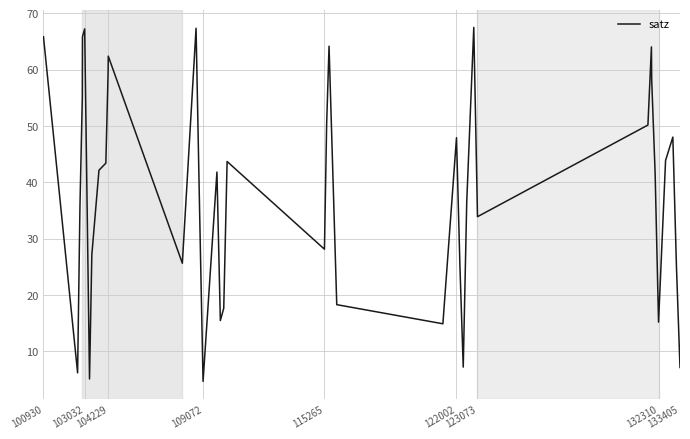

What is the maximum value shown in the chart?

67.5